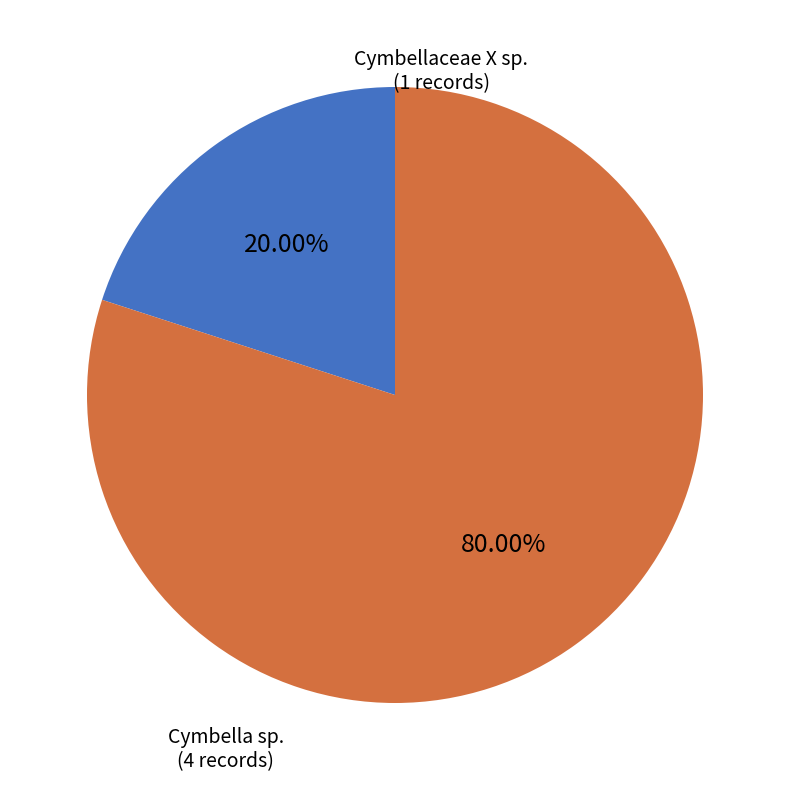

Is there a majority slice in this chart?

Yes